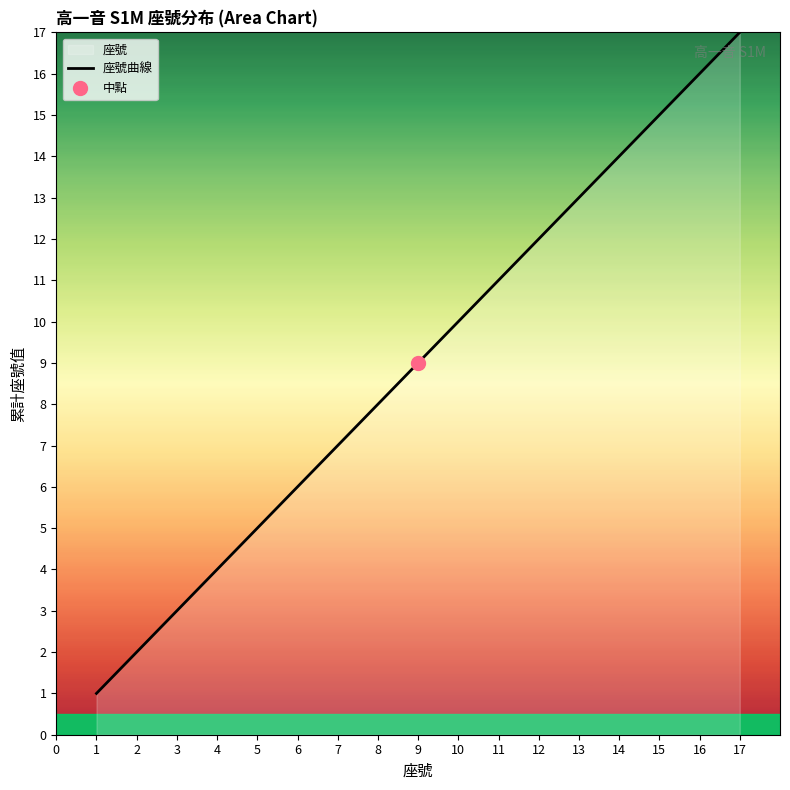

How many lines are shown in the chart?

1